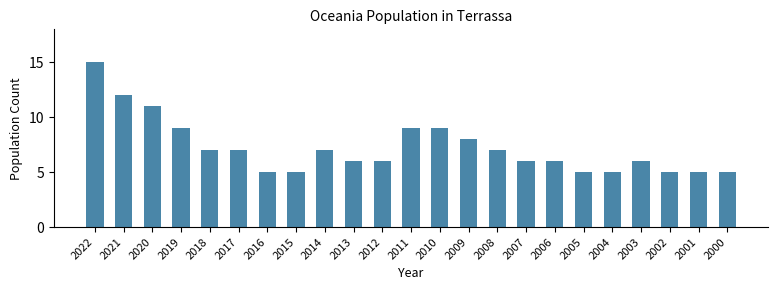

Reading left to right, transcribe all the data shown in this chart.

15	12	11	9	7	7	5	5	7	6	6	9	9	8	7	6	6	5	5	6	5	5	5